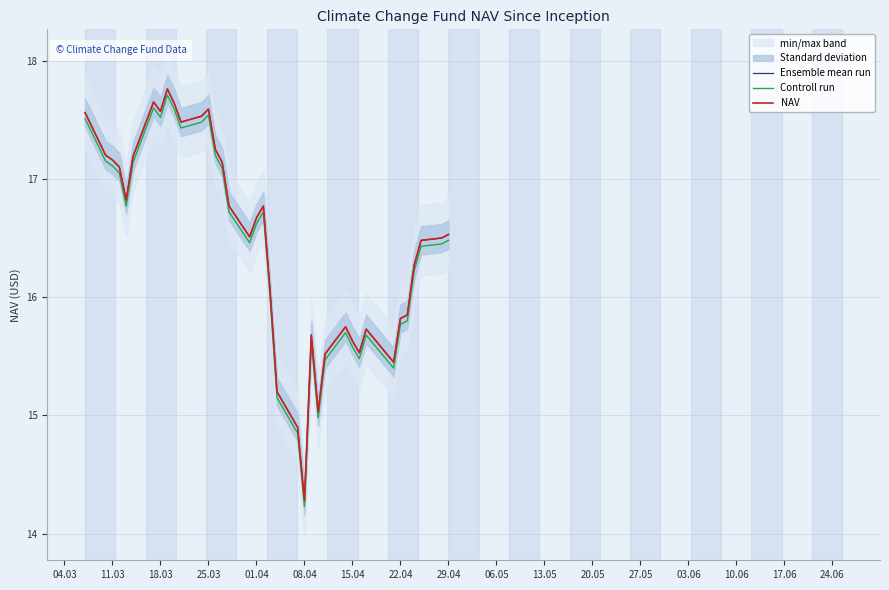

True or false: Ensemble mean run and NAV cross at least once.

False